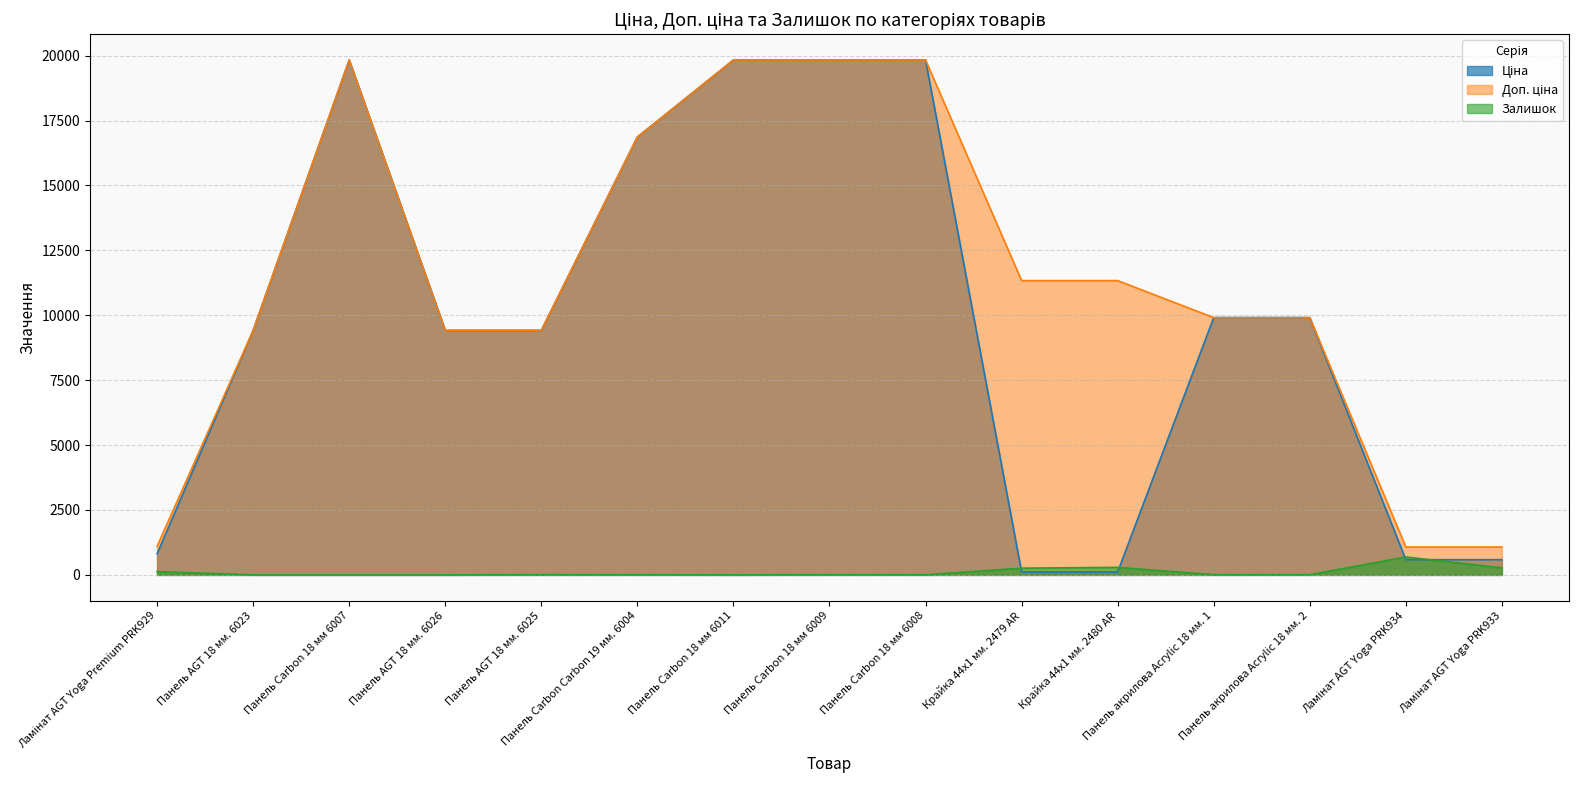

What is the value of the Ціна point at the 5th from the left?

9416.9